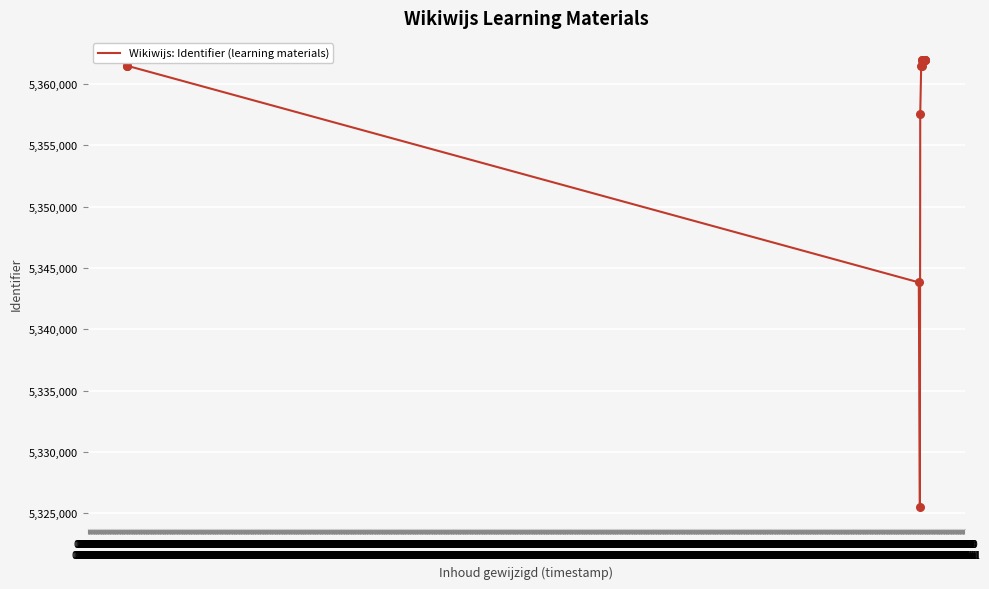

What is the change in value from 05:50
07-Jul to 06:10
07-Jul?

+1